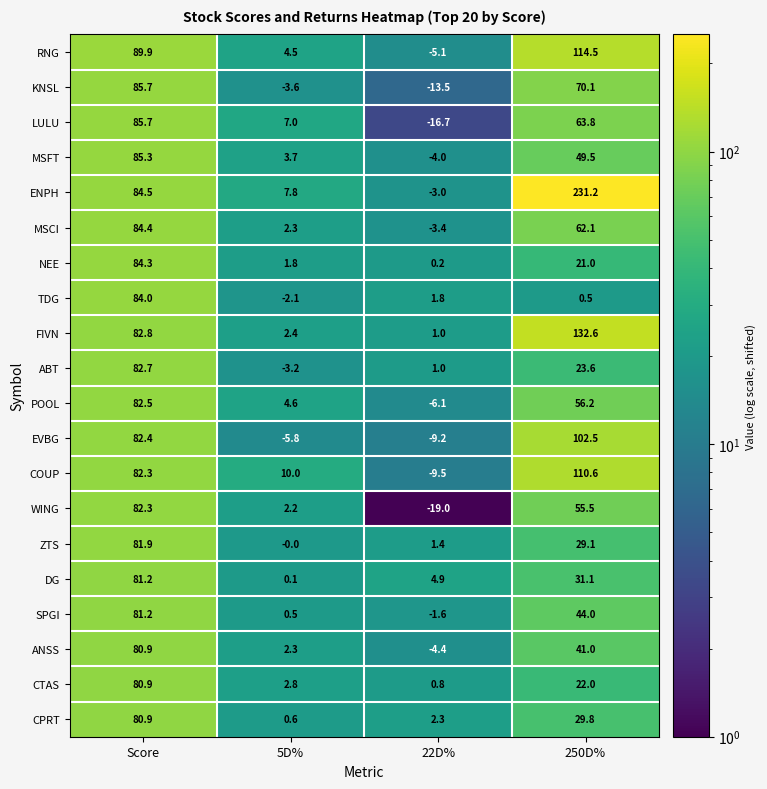

At how many categories does at least one series exceed 80?

2